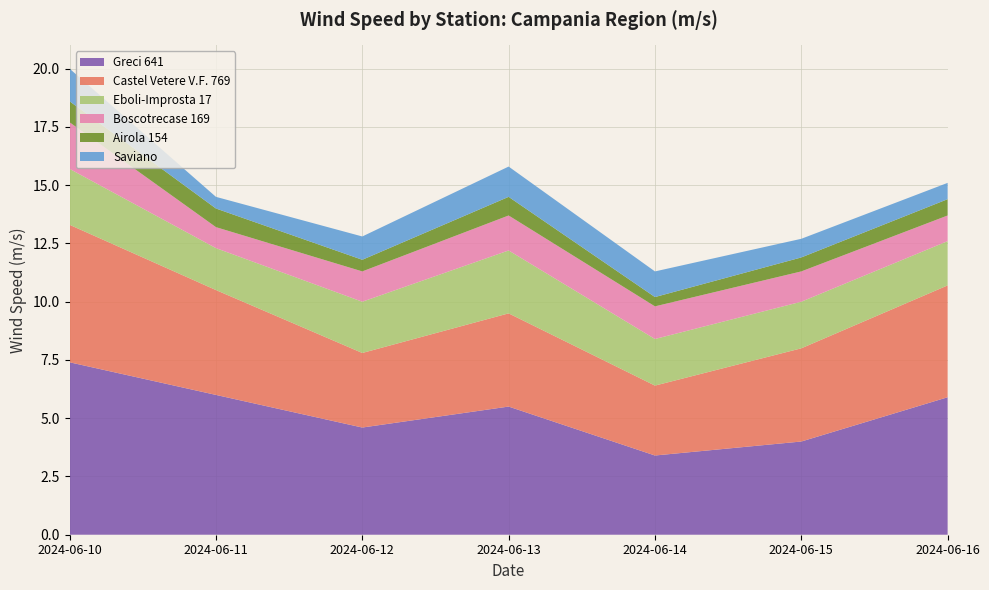

Reading left to right, extract all data points from this chart.

Greci 641: 2024-06-10=7.4	2024-06-11=6.0	2024-06-12=4.6	2024-06-13=5.5	2024-06-14=3.4	2024-06-15=4.0	2024-06-16=5.9
Castel Vetere V.F. 769: 2024-06-10=5.9	2024-06-11=4.5	2024-06-12=3.2	2024-06-13=4.0	2024-06-14=3.0	2024-06-15=4.0	2024-06-16=4.8
Eboli-Improsta 17: 2024-06-10=2.4	2024-06-11=1.8	2024-06-12=2.2	2024-06-13=2.7	2024-06-14=2.0	2024-06-15=2.0	2024-06-16=1.9
Boscotrecase 169: 2024-06-10=2.0	2024-06-11=0.9	2024-06-12=1.3	2024-06-13=1.5	2024-06-14=1.4	2024-06-15=1.3	2024-06-16=1.1
Airola 154: 2024-06-10=0.9	2024-06-11=0.8	2024-06-12=0.5	2024-06-13=0.8	2024-06-14=0.4	2024-06-15=0.6	2024-06-16=0.7
Saviano: 2024-06-10=1.4	2024-06-11=0.5	2024-06-12=1.0	2024-06-13=1.3	2024-06-14=1.1	2024-06-15=0.8	2024-06-16=0.7